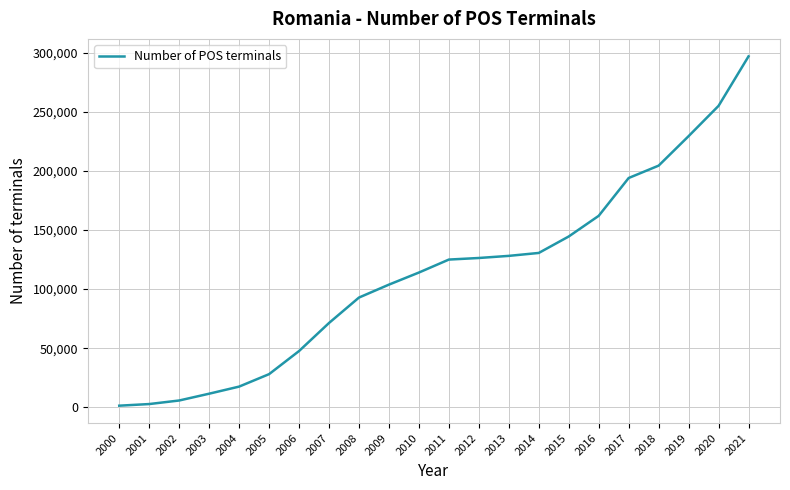

What is the change in value from 2019 to 2020?

+25620